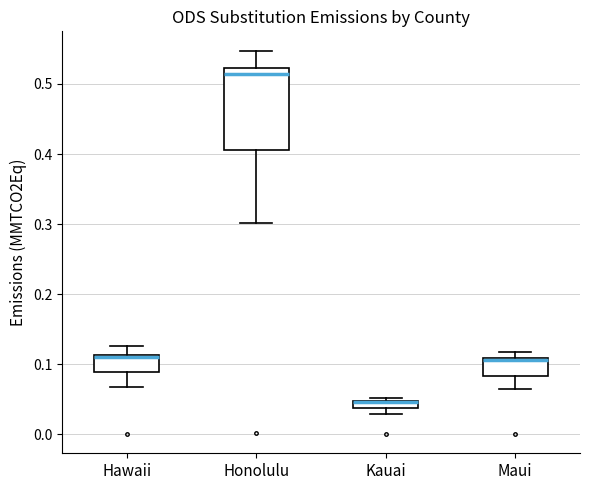

Which box is the tallest, from its lower edge to its upper edge?

Honolulu